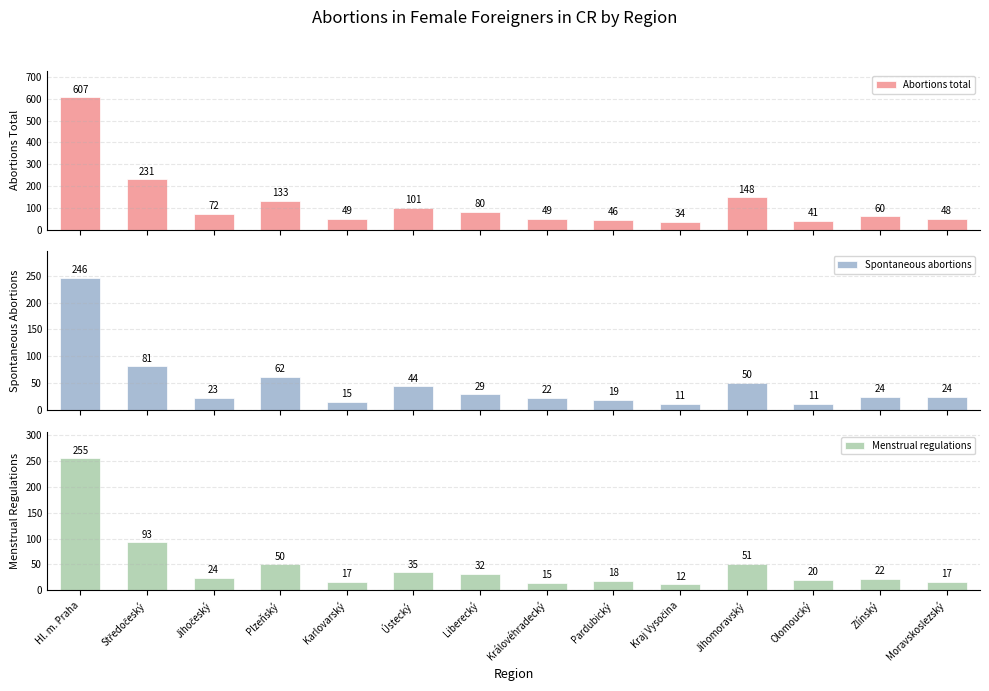

Reading left to right, extract all data points from this chart.

Abortions total: Hl. m. Praha=607	Středočeský=231	Jihočeský=72	Plzeňský=133	Karlovarský=49	Ústecký=101	Liberecký=80	Královéhradecký=49	Pardubický=46	Kraj Vysočina=34	Jihomoravský=148	Olomoucký=41	Zlínský=60	Moravskoslezský=48
Spontaneous abortions: Hl. m. Praha=246	Středočeský=81	Jihočeský=23	Plzeňský=62	Karlovarský=15	Ústecký=44	Liberecký=29	Královéhradecký=22	Pardubický=19	Kraj Vysočina=11	Jihomoravský=50	Olomoucký=11	Zlínský=24	Moravskoslezský=24
Menstrual regulations: Hl. m. Praha=255	Středočeský=93	Jihočeský=24	Plzeňský=50	Karlovarský=17	Ústecký=35	Liberecký=32	Královéhradecký=15	Pardubický=18	Kraj Vysočina=12	Jihomoravský=51	Olomoucký=20	Zlínský=22	Moravskoslezský=17